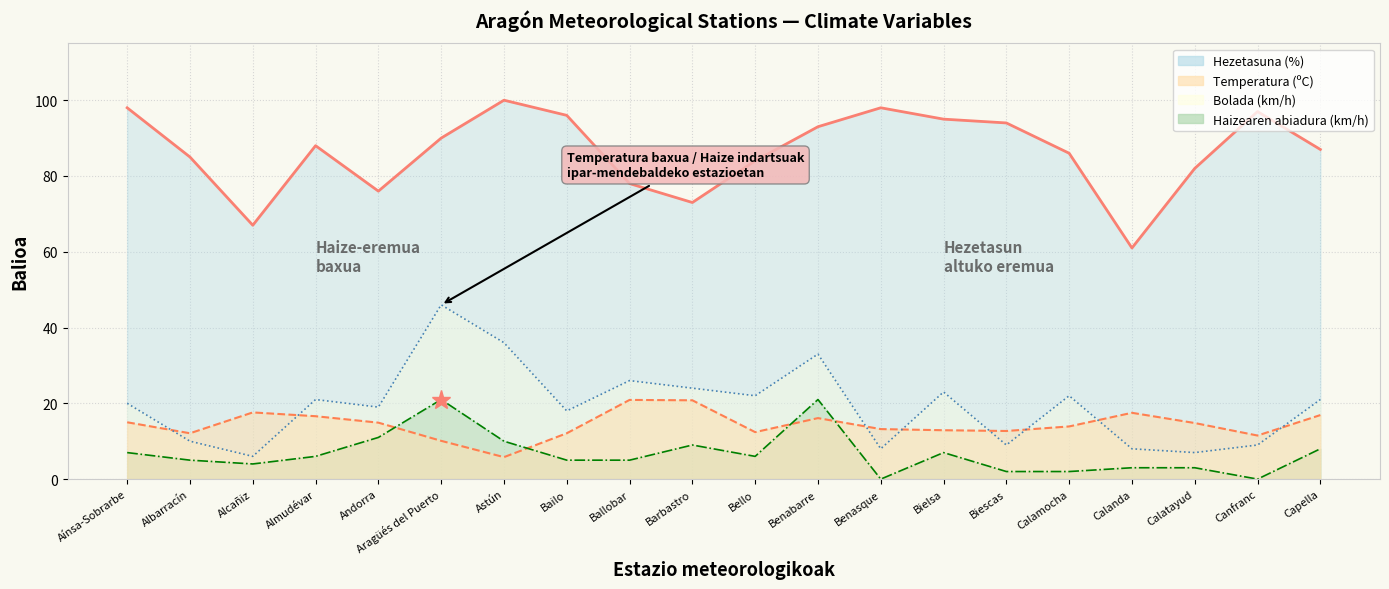

What is the maximum value shown in the chart?

100.0